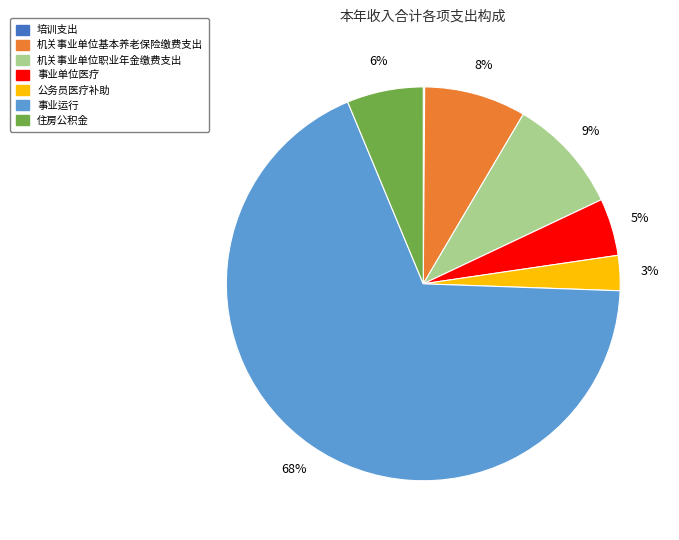

The 住房公积金 slice represents 6% of the pie. True or false?

True